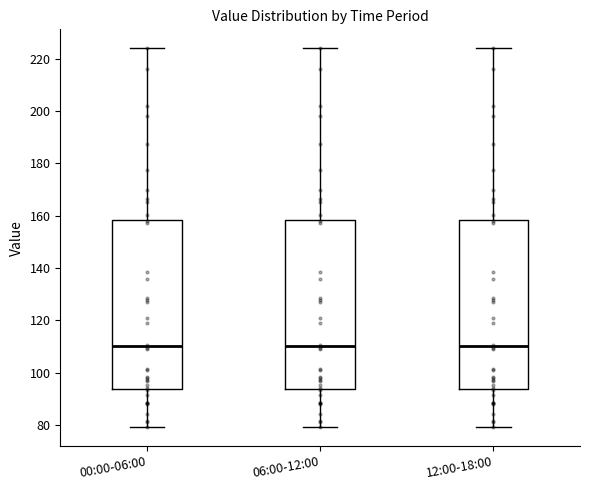

Reading left to right, transcribe this box plot: for each box, give where its median line is, the range the box spans, and where its two whiskers end, as read against the y-axis. The values are not printed on the chart, so give them approximately, as read against the axis.

00:00-06:00: median 110, box 94 to 158, whiskers 80 to 224
06:00-12:00: median 110, box 94 to 158, whiskers 80 to 224
12:00-18:00: median 110, box 94 to 158, whiskers 80 to 224